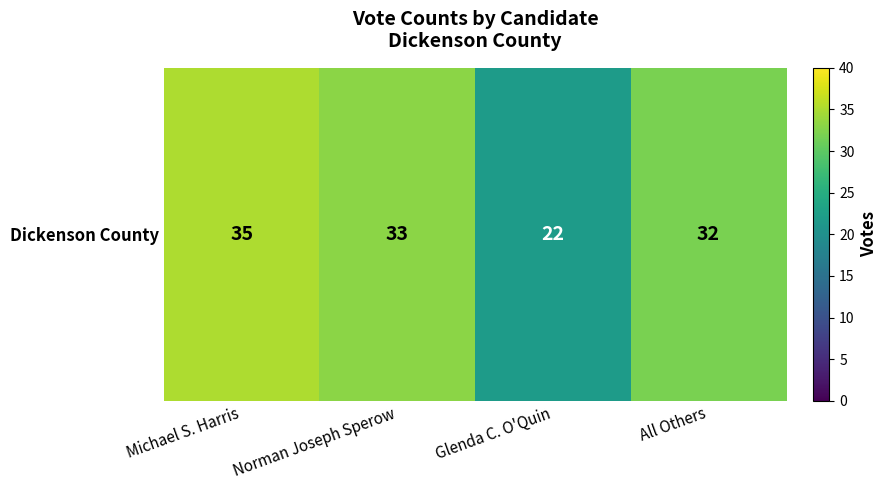

List the labels in order of value, smallest first.

Glenda C. O'Quin, All Others, Norman Joseph Sperow, Michael S. Harris